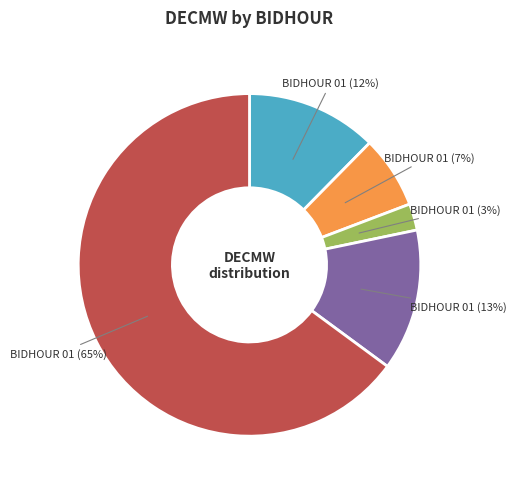

Is there a majority slice in this chart?

Yes